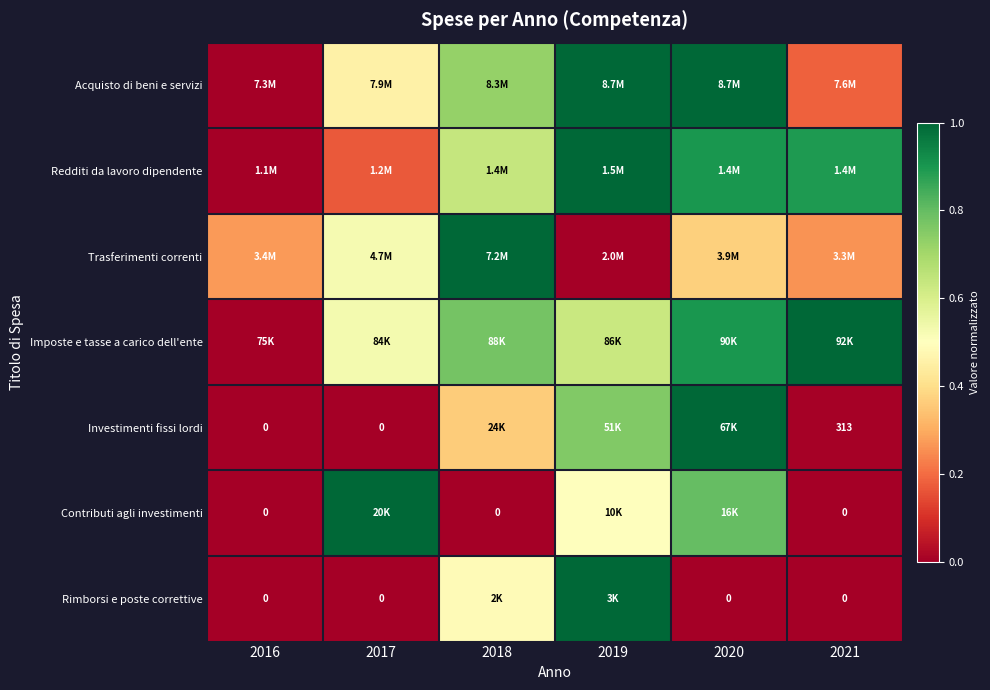

How many categories are shown in the chart?

6